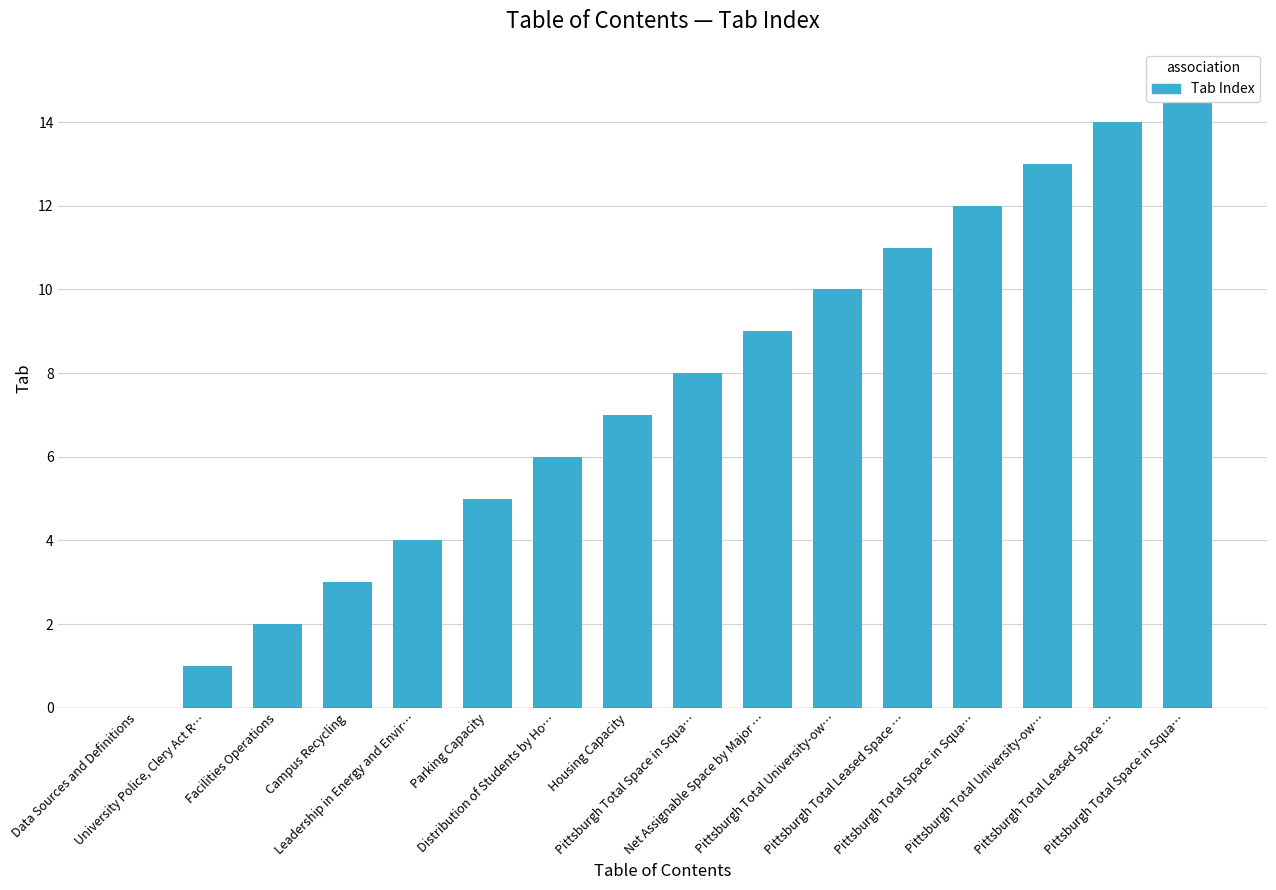

What is the change in value from Leadership in Energy and Envir… to Pittsburgh Total Space in Squa…?

+4